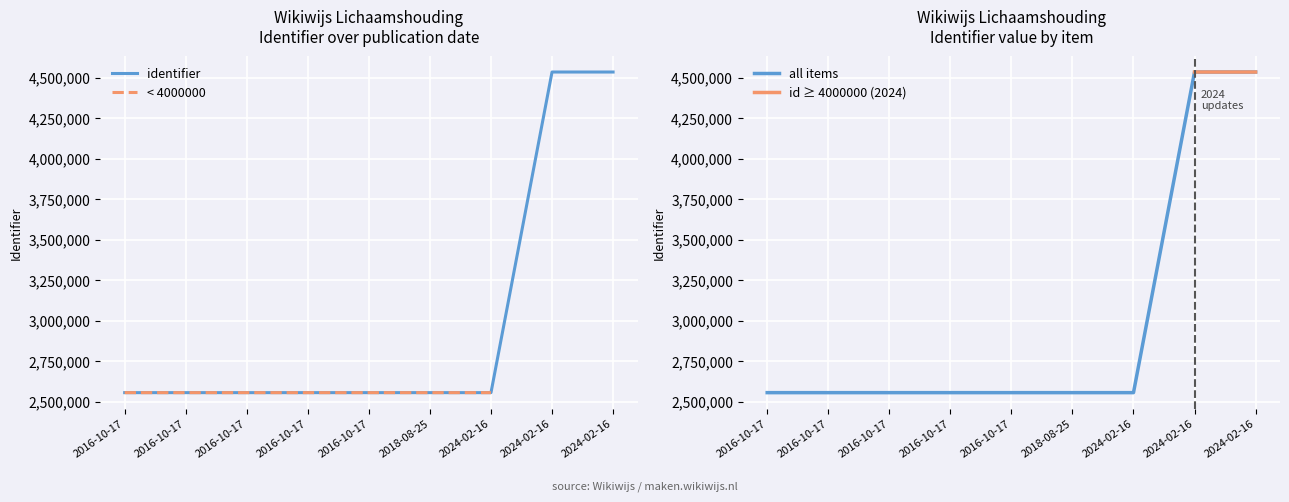

At which category does all items reach its first local valley?

2024-02-16